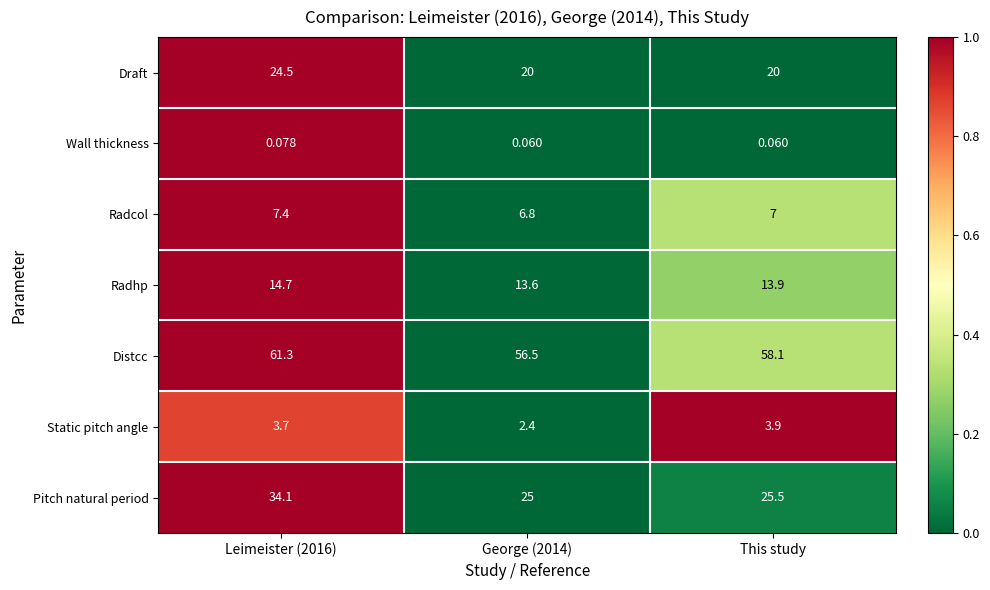

Is the value of Draft at George (2014) greater than the value of Radcol at This study?

Yes